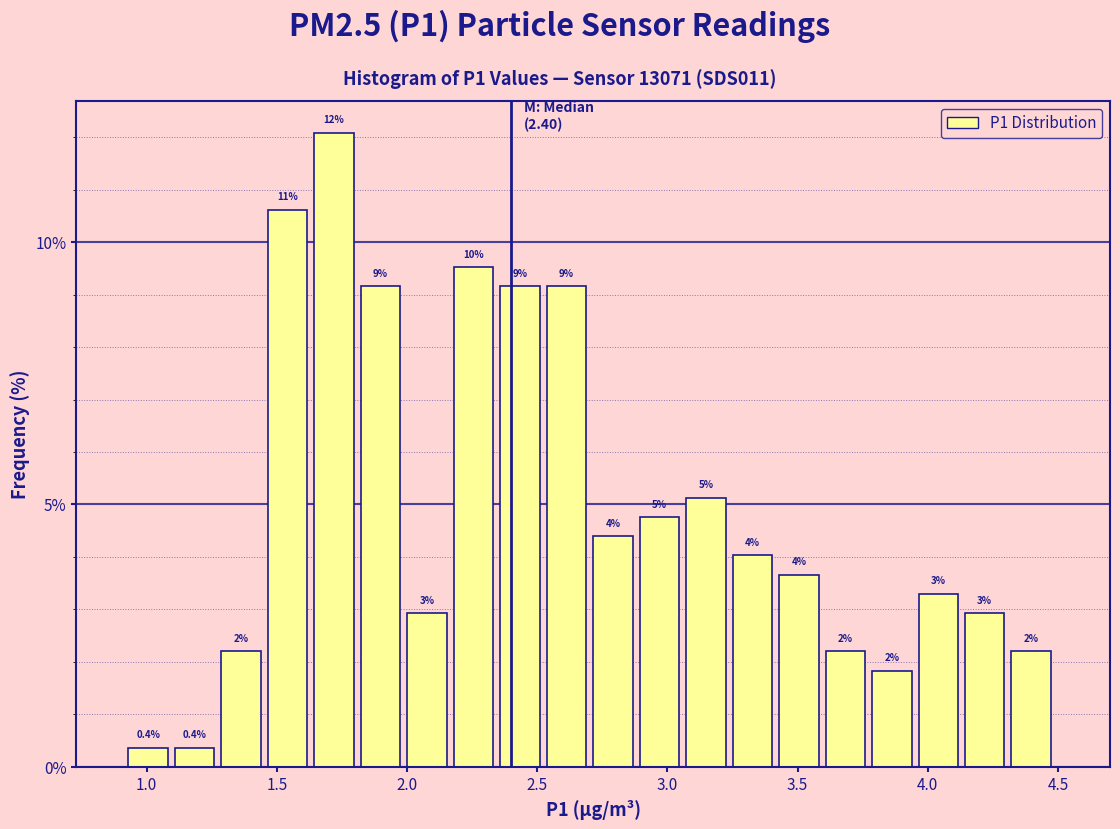

Read against the x-axis, roughly where is the centre of the tallest bar?

1.70